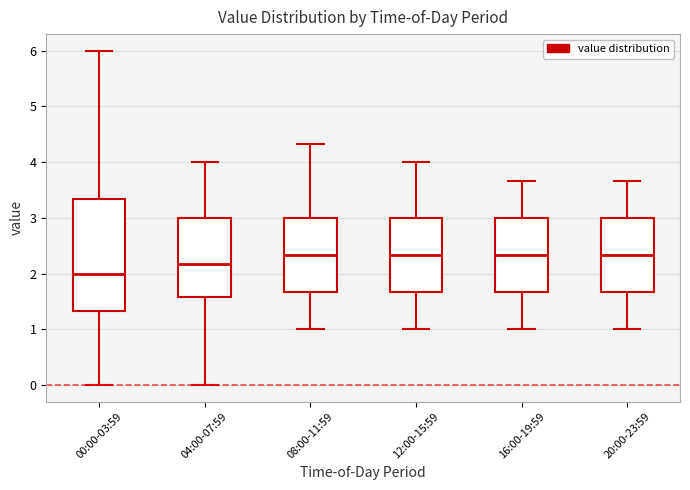

Which box's median line is the lowest?

00:00-03:59